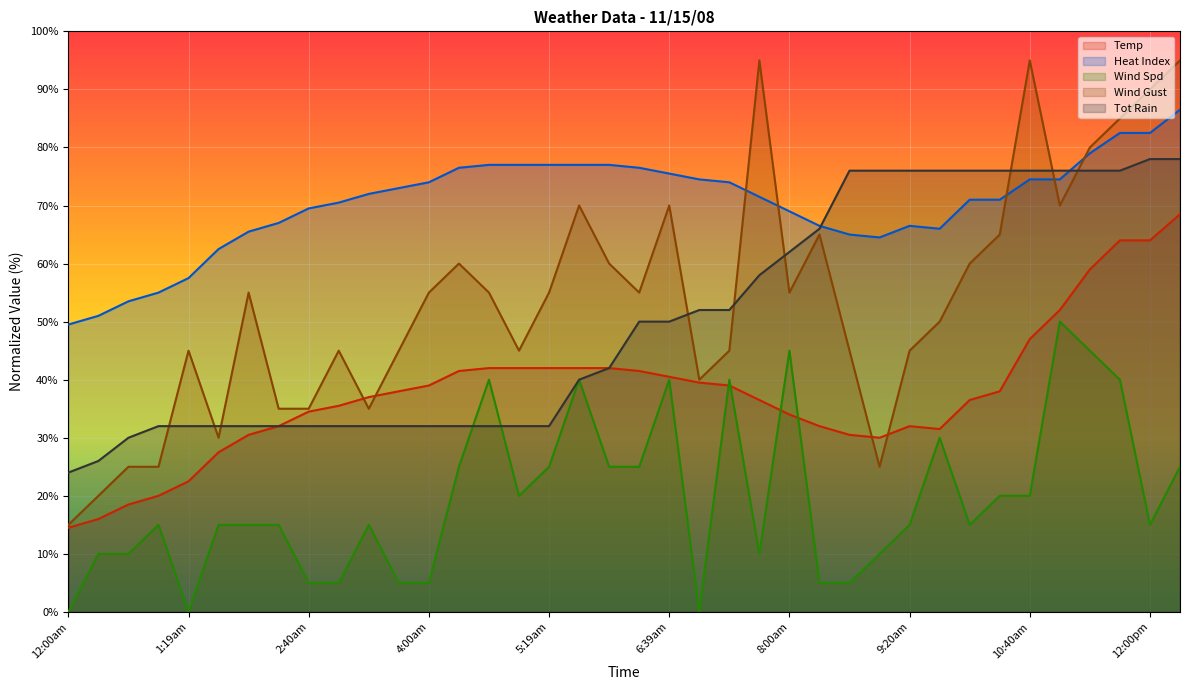

How many times do Heat Index and Wind Gust cross each other?

5